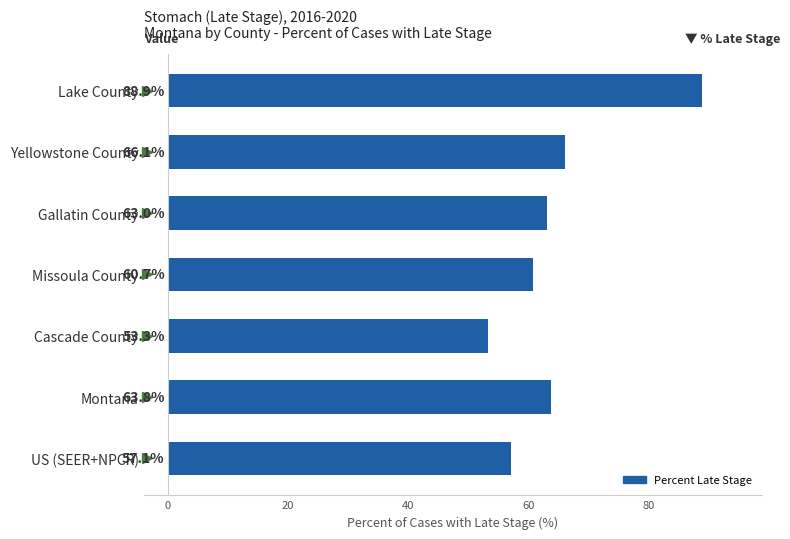

Rank the categories by value from highest to lowest.

Lake County, Yellowstone County, Montana, Gallatin County, Missoula County, US (SEER+NPCR), Cascade County